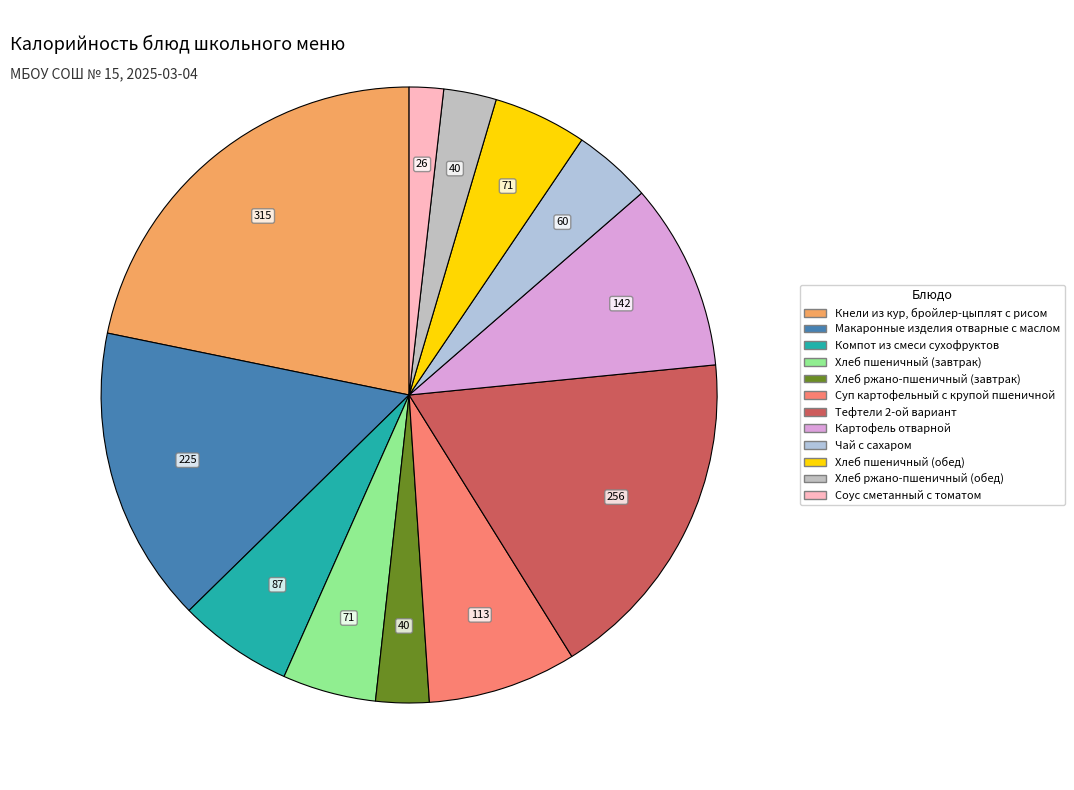

What is the ratio of the value at Тефтели 2-ой вариант to the value at Компот из смеси сухофруктов?

2.9